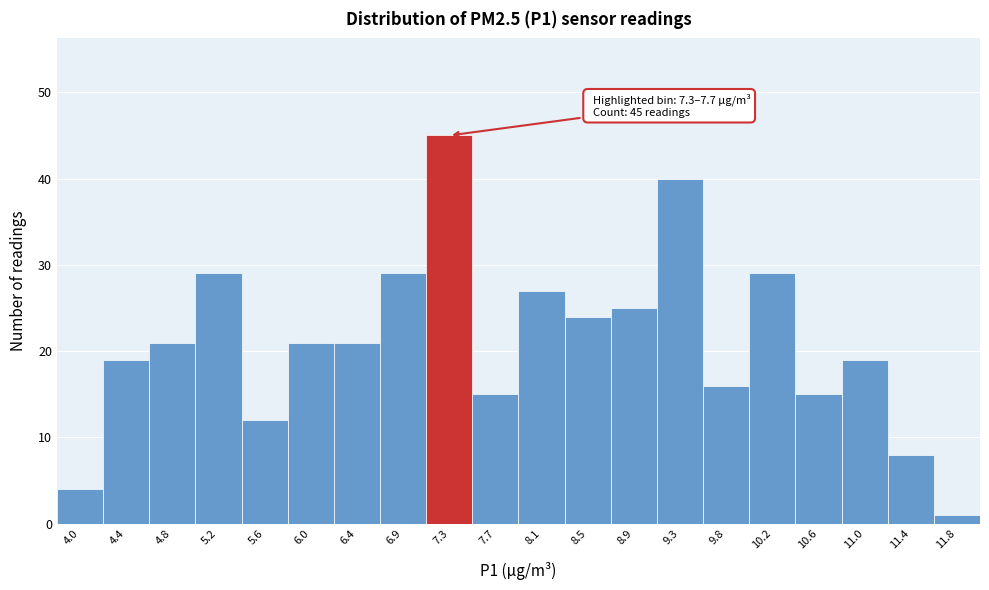

Reading left to right, what are all the values shown in this chart?

4	19	21	29	12	21	21	29	45	15	27	24	25	40	16	29	15	19	8	1